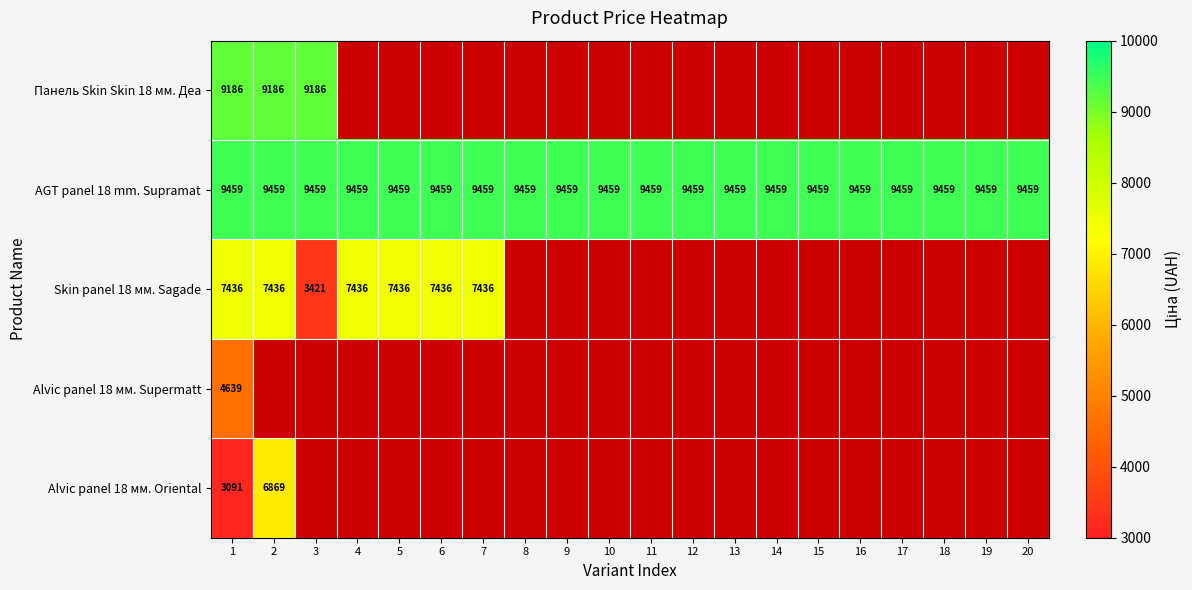

Is the value of Alvic panel 18 мм. Supermatt at 1 greater than the value of AGT panel 18 mm. Supramat at 3?

No